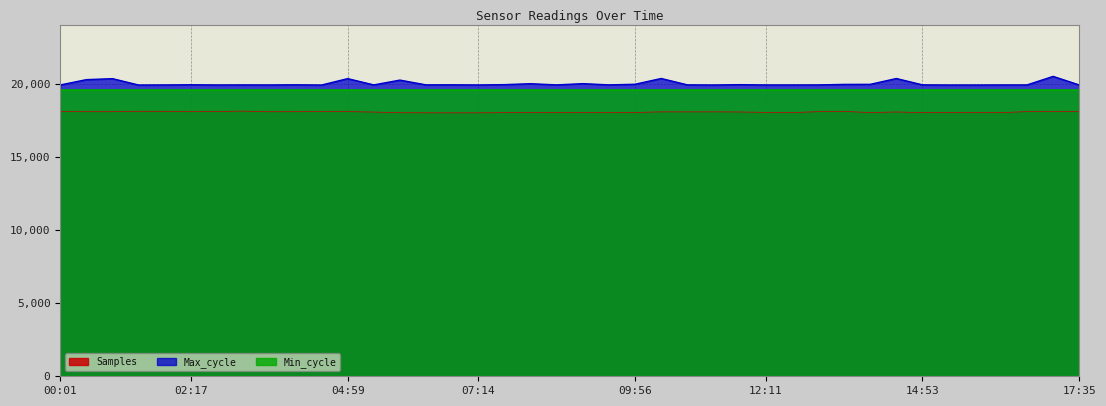

Which label corresponds to the largest value in the chart?

17:08